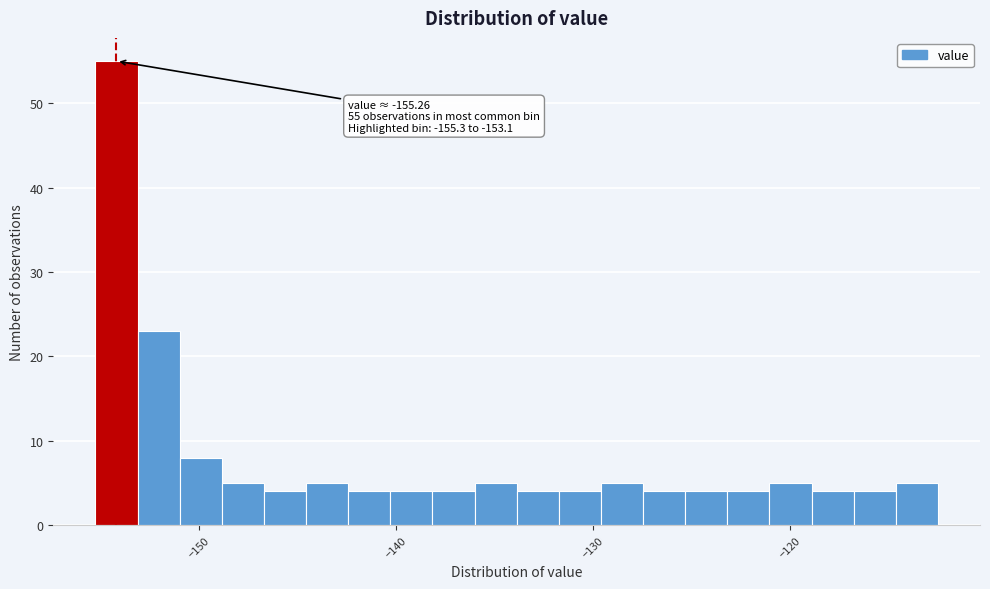

Read against the x-axis, roughly where is the centre of the tallest bar?

-154